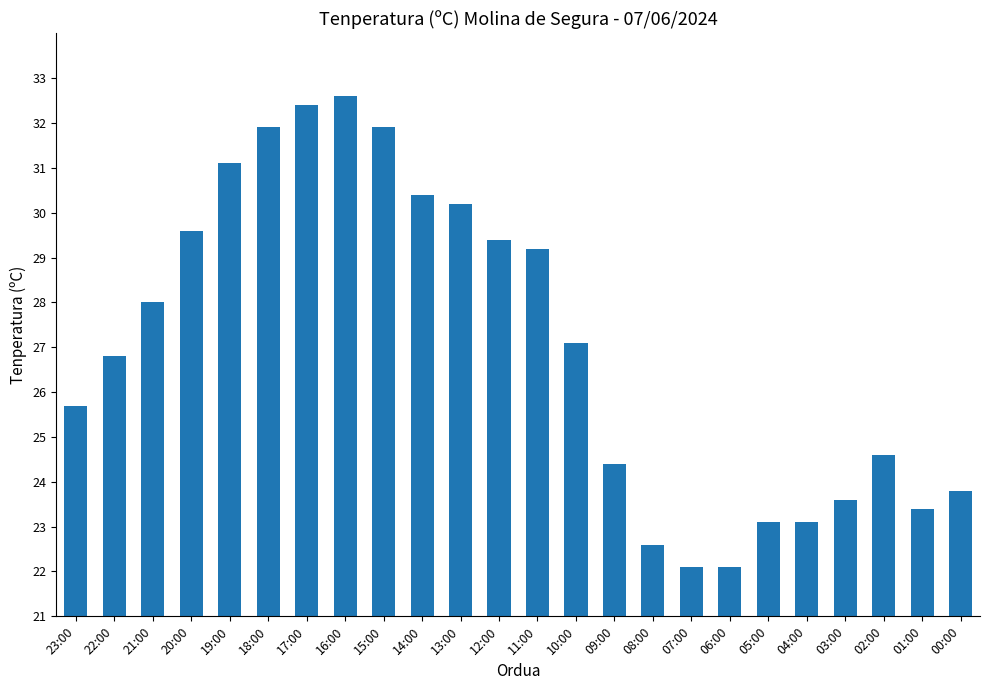

The chart shows a value of 30.4 at 14:00. True or false?

True